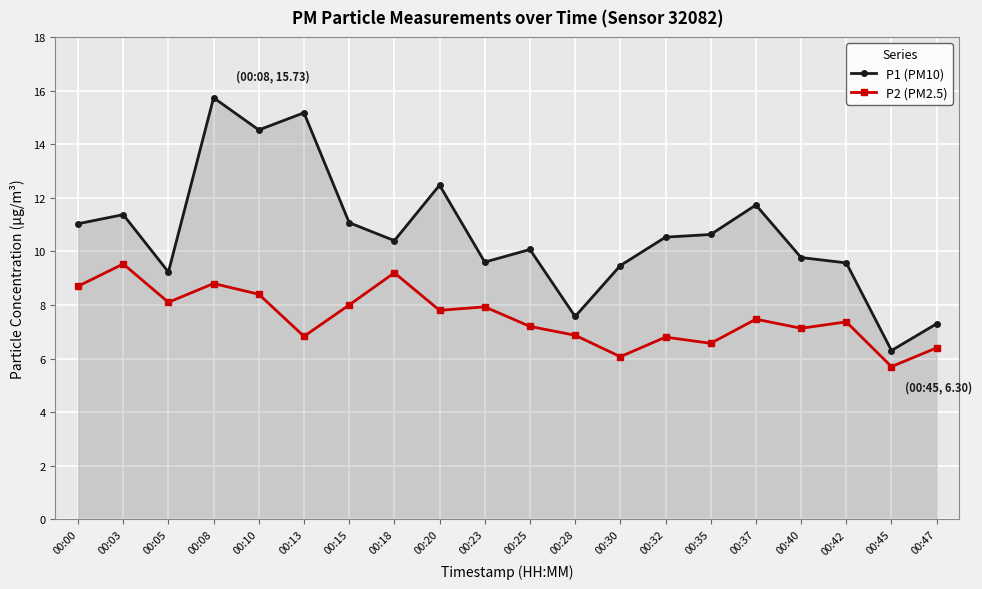

At which category does P1 (PM10) reach its first local valley?

00:05